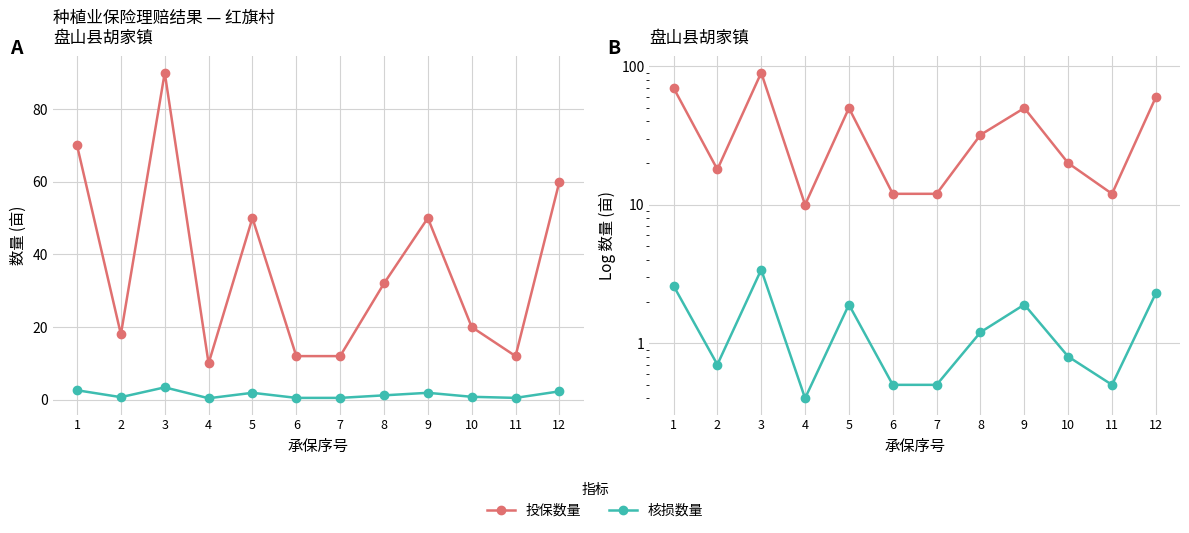

The value of 核损数量 at 7 is 0.7. True or false?

False